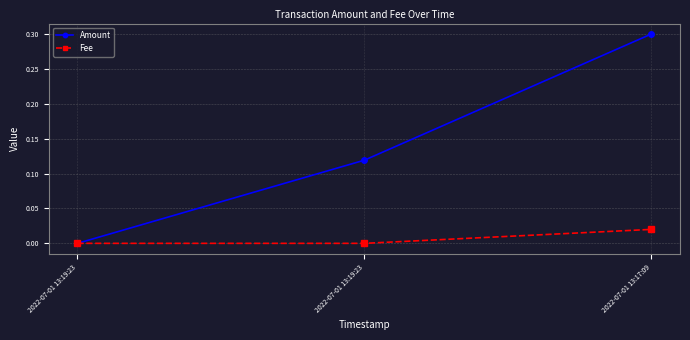

How many values in Amount are above zero?

2